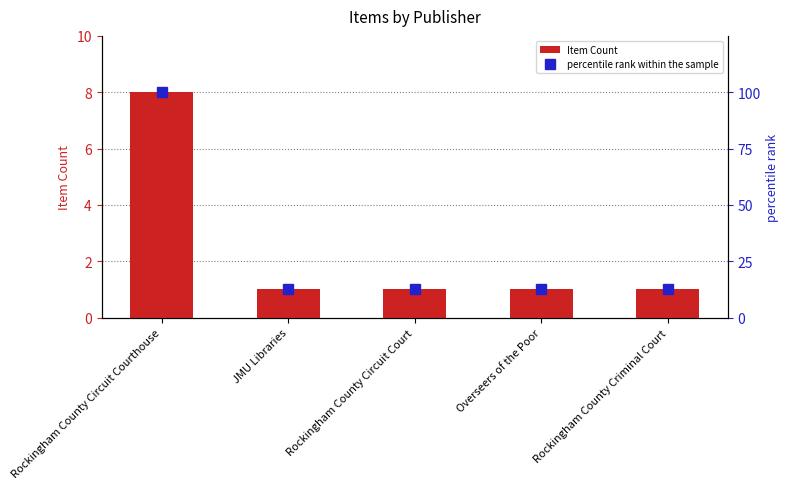

What is the minimum value for Item Count?

1